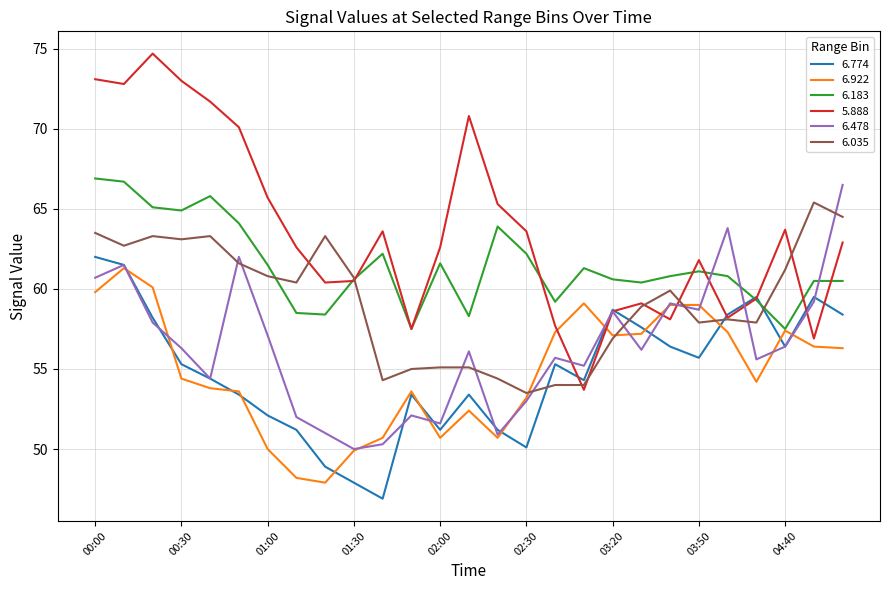

Which series has the largest total across all categories?

5.888